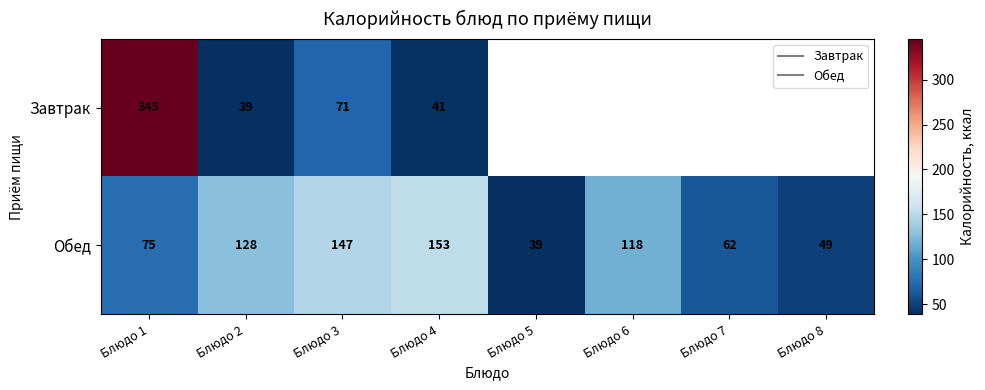

Rank the series by their maximum value, from highest to lowest.

Завтрак, Обед